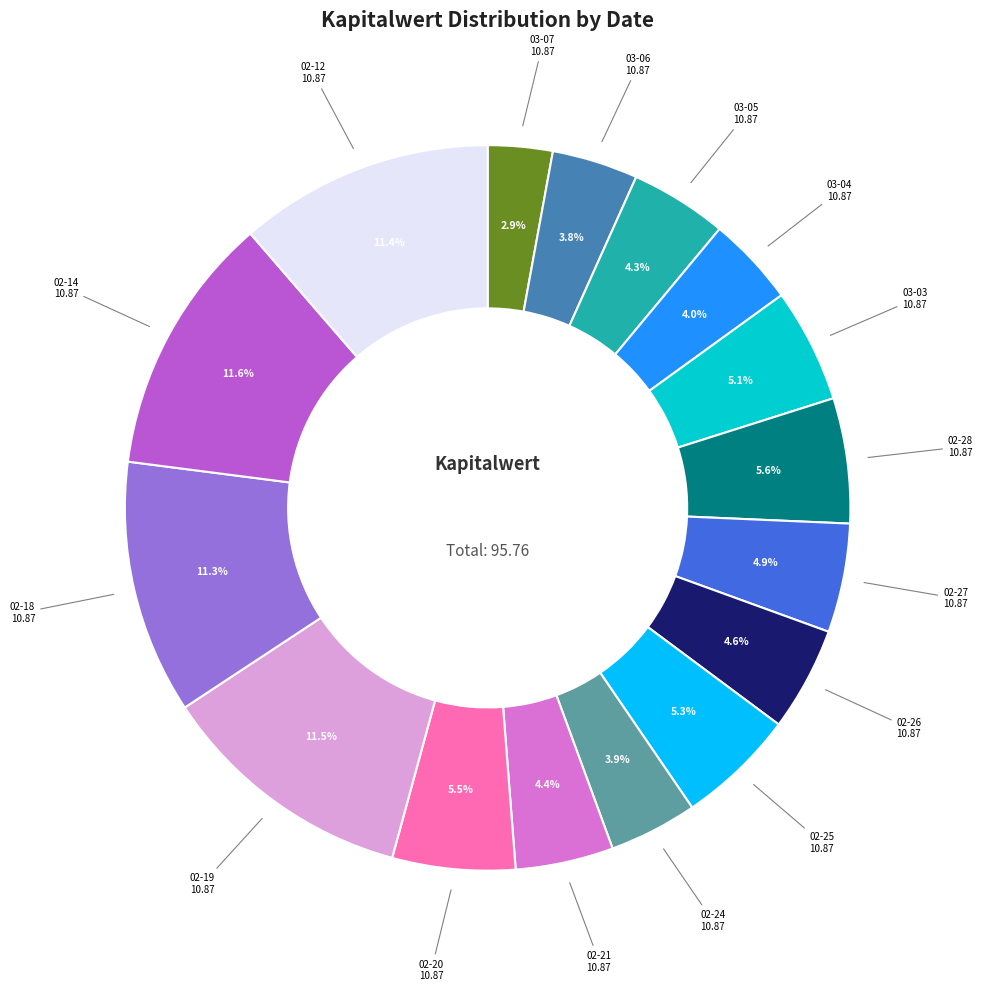

Is there any slice that represents more than half of the pie?

No